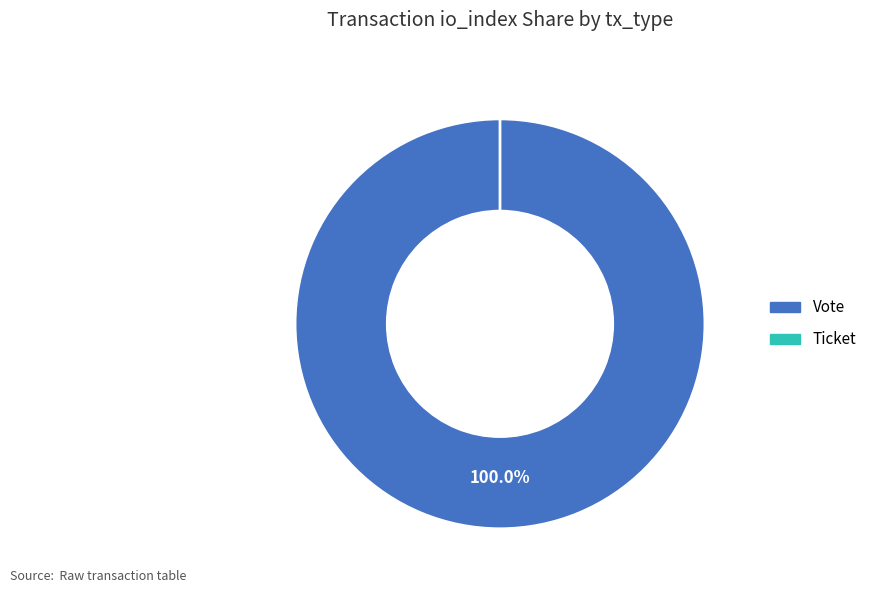

Count the number of slices in the pie.

2